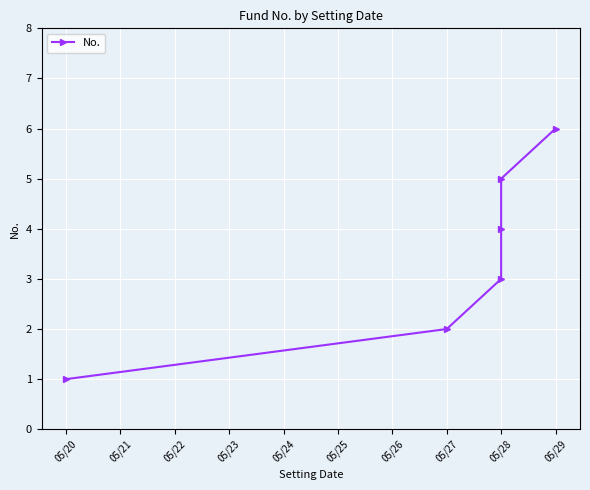

How many data points does each series have?

6